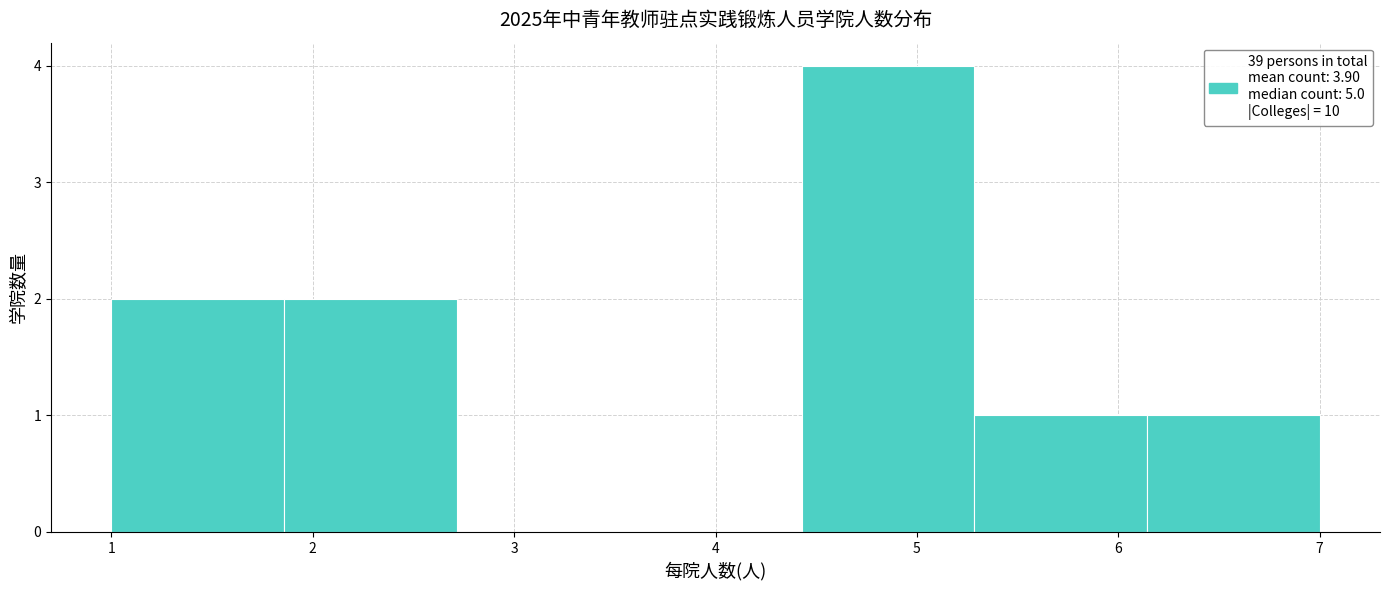

Reading left to right, list every bar in this chart as the range it spans on the x-axis followed by its height. Neither the bar edges nor the heights are printed on the chart, so give them approximately, as read against the axes.

1.0 to 1.9: 2
1.9 to 2.7: 2
2.7 to 3.6: 0
3.6 to 4.4: 0
4.4 to 5.3: 4
5.3 to 6.1: 1
6.1 to 7.0: 1